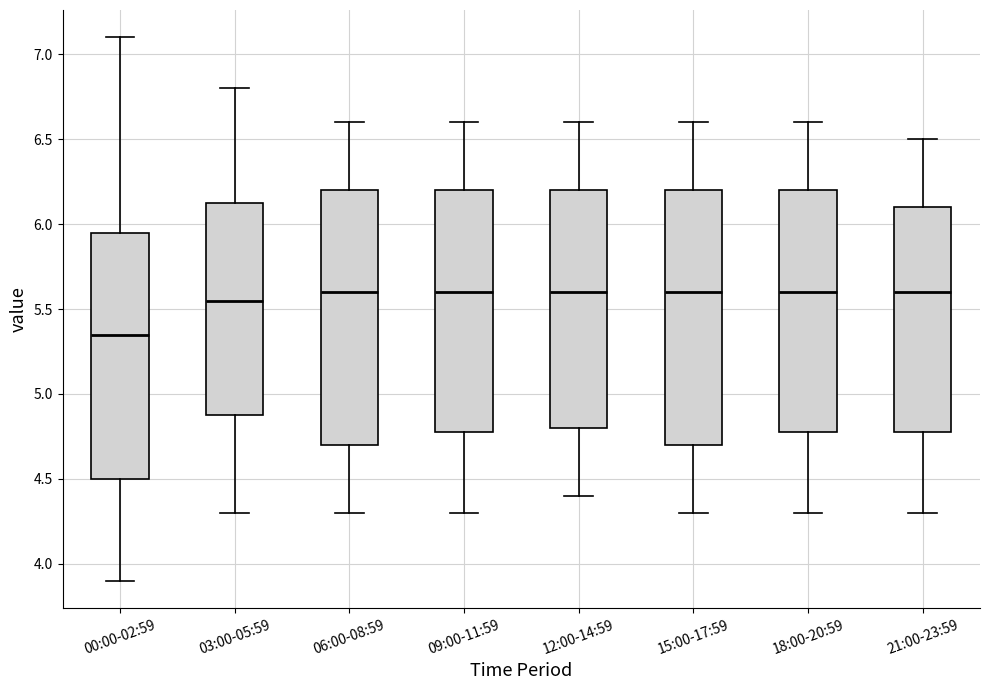

Which box has the lowest median line?

00:00-02:59